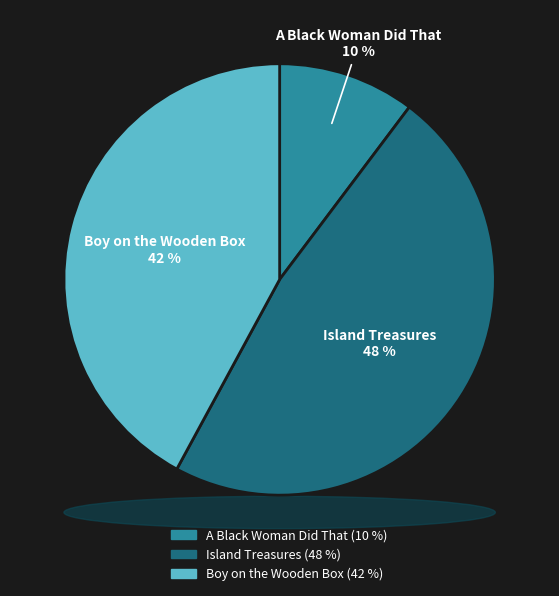

What percentage is the Island Treasures slice, to the nearest percent?

48%